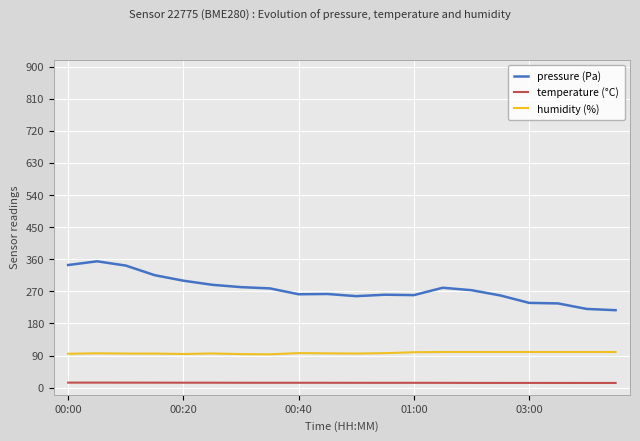

Is it true that humidity (%) equals 148.8 at 00:00?

False